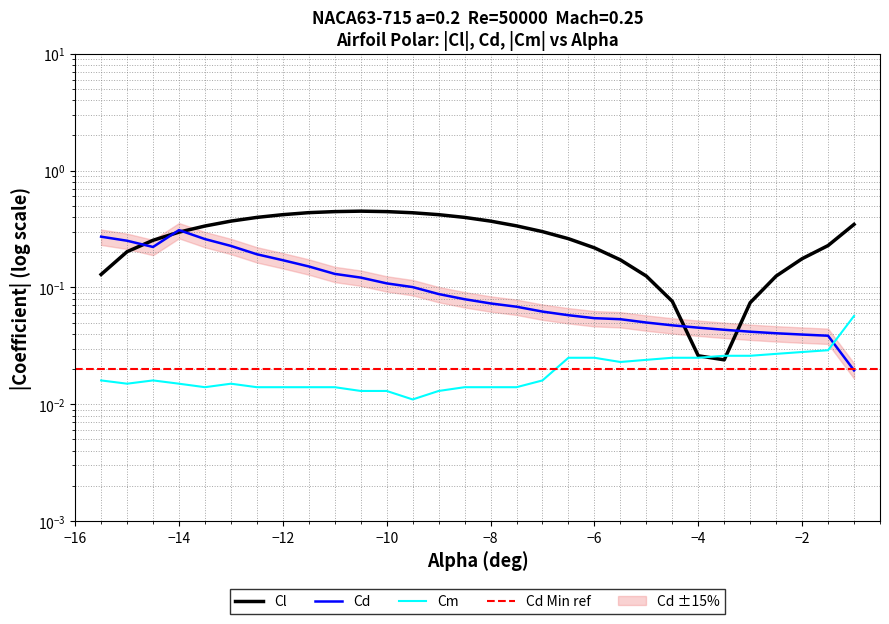

True or false: Cm and Cd cross at least once.

True